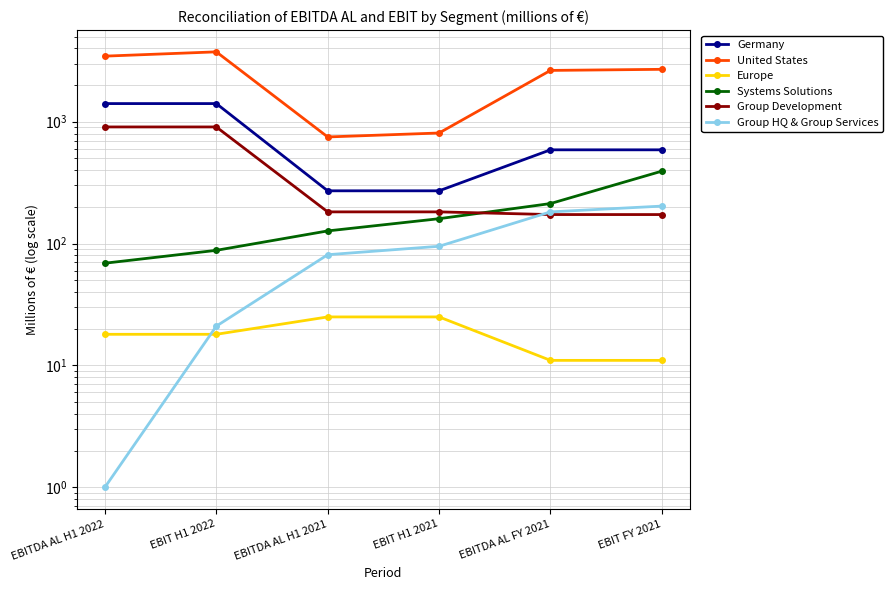

True or false: Group Development and Group HQ & Group Services cross at least once.

True